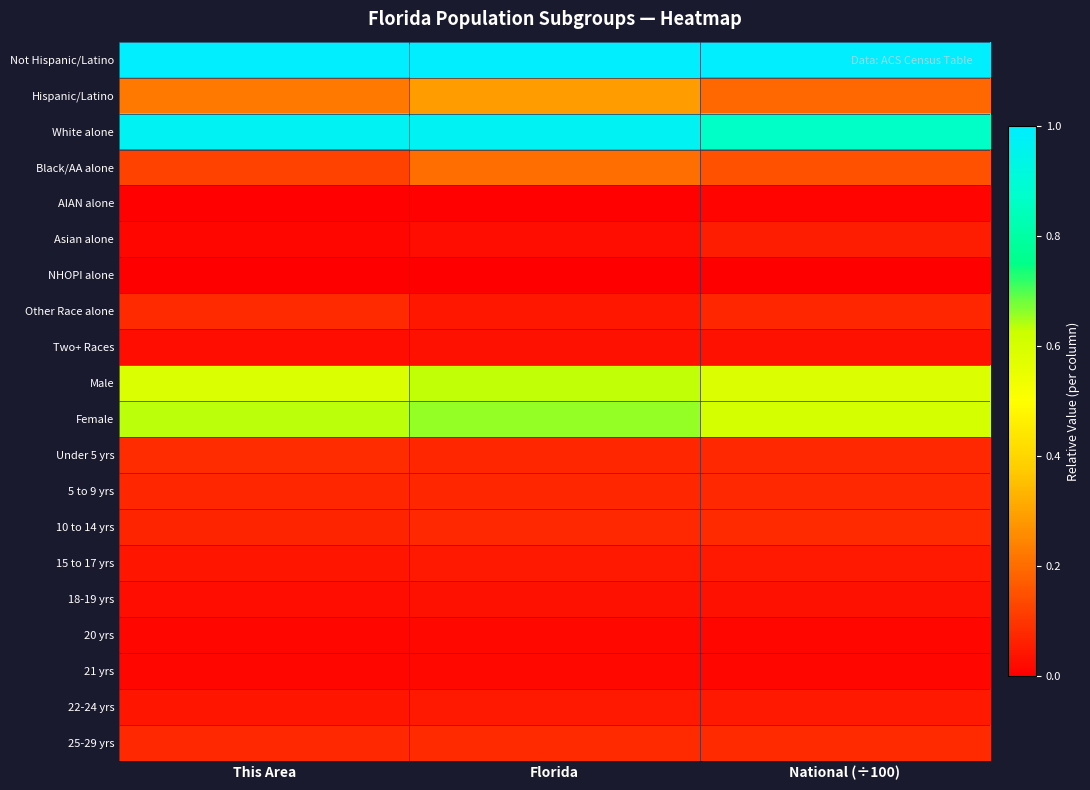

Reading left to right, extract all data points from this chart.

Not Hispanic/Latino: This Area=1.0	Florida=1.0	National (÷100)=1.0
Hispanic/Latino: This Area=0.2	Florida=0.3	National (÷100)=0.2
White alone: This Area=1.0	Florida=1.0	National (÷100)=0.9
Black/AA alone: This Area=0.1	Florida=0.2	National (÷100)=0.1
AIAN alone: This Area=0.0	Florida=0.0	National (÷100)=0.0
Asian alone: This Area=0.0	Florida=0.0	National (÷100)=0.1
NHOPI alone: This Area=0.0	Florida=0.0	National (÷100)=0.0
Other Race alone: This Area=0.1	Florida=0.0	National (÷100)=0.1
Two+ Races: This Area=0.0	Florida=0.0	National (÷100)=0.0
Male: This Area=0.6	Florida=0.6	National (÷100)=0.6
Female: This Area=0.6	Florida=0.7	National (÷100)=0.6
Under 5 yrs: This Area=0.1	Florida=0.1	National (÷100)=0.1
5 to 9 yrs: This Area=0.1	Florida=0.1	National (÷100)=0.1
10 to 14 yrs: This Area=0.1	Florida=0.1	National (÷100)=0.1
15 to 17 yrs: This Area=0.0	Florida=0.0	National (÷100)=0.0
18-19 yrs: This Area=0.0	Florida=0.0	National (÷100)=0.0
20 yrs: This Area=0.0	Florida=0.0	National (÷100)=0.0
21 yrs: This Area=0.0	Florida=0.0	National (÷100)=0.0
22-24 yrs: This Area=0.0	Florida=0.0	National (÷100)=0.0
25-29 yrs: This Area=0.1	Florida=0.1	National (÷100)=0.1